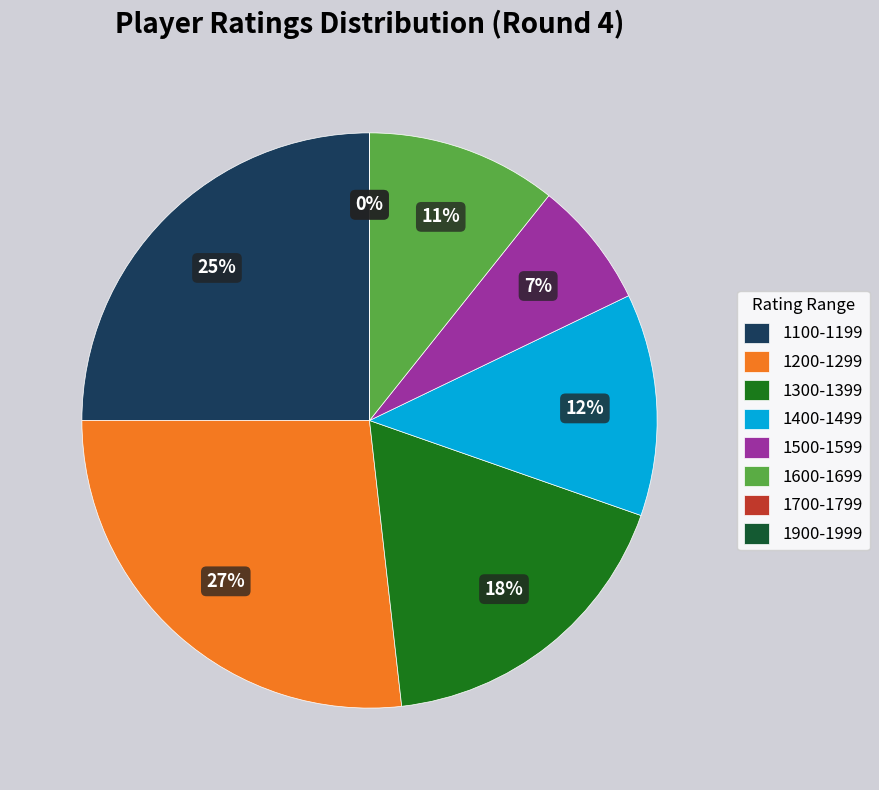

The 1606 slice represents 5% of the pie. True or false?

False